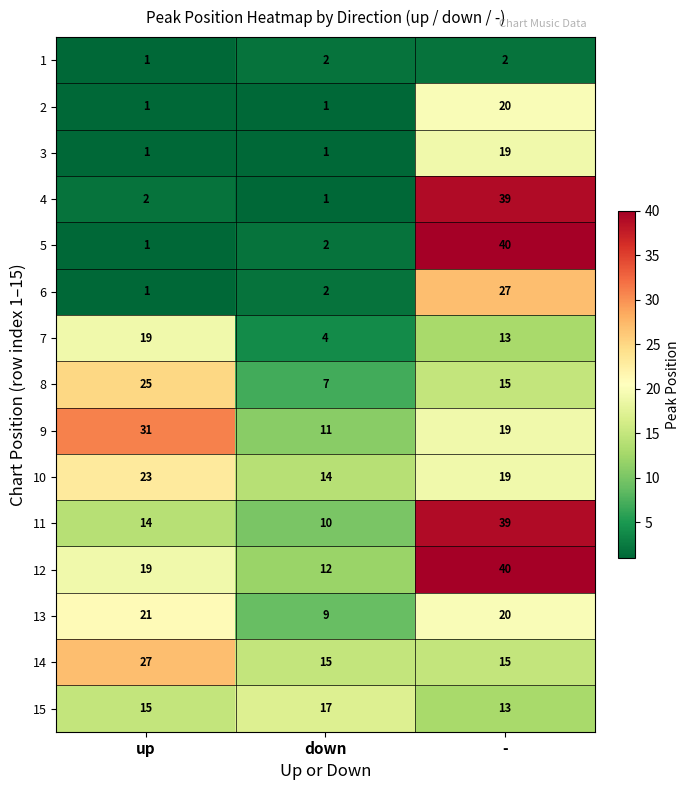

At which label is 9 closest to 21?

-